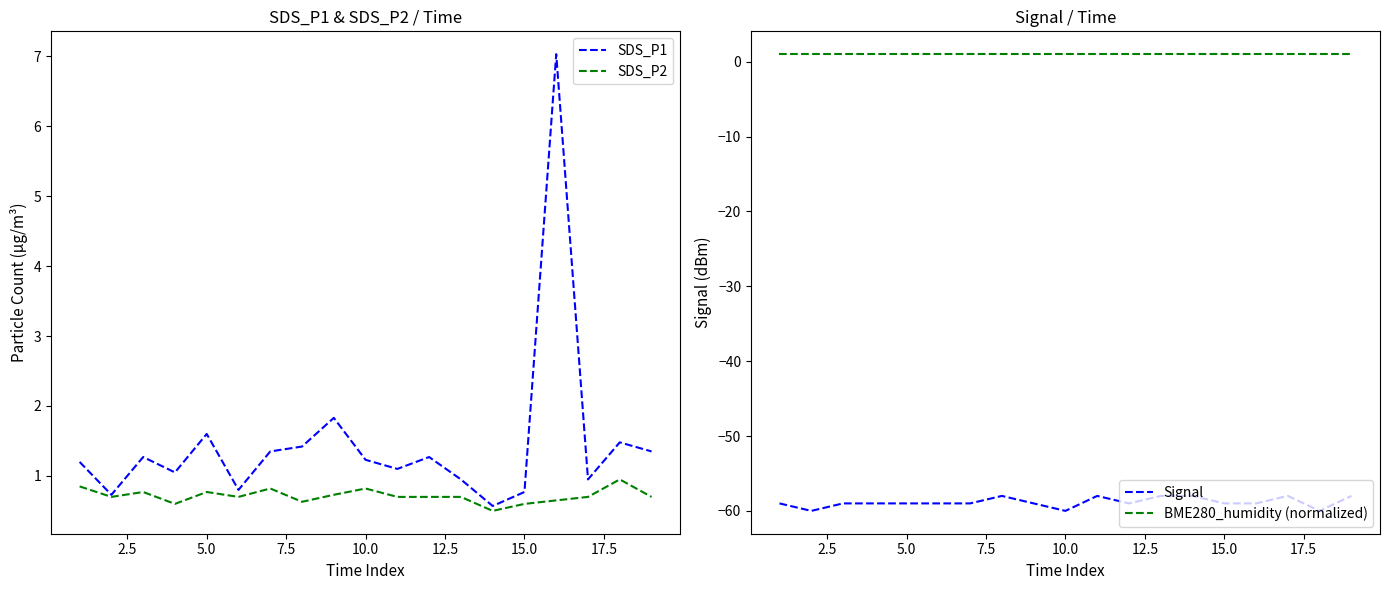

List the series in order of their peak value, highest first.

SDS_P1, BME280_humidity (normalized), SDS_P2, Signal